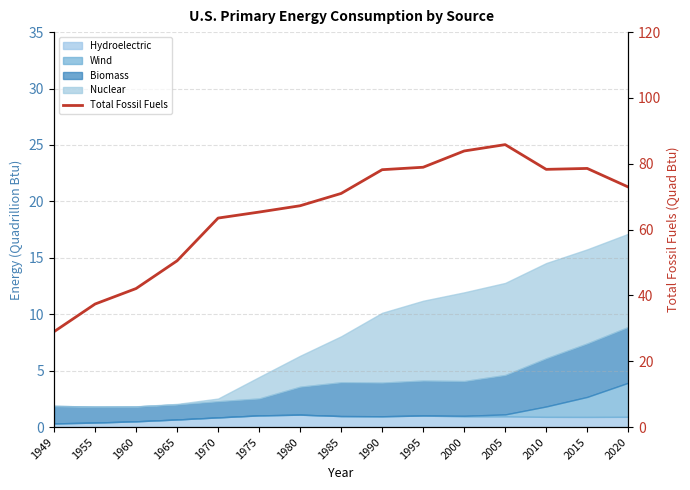

Which label corresponds to the largest value in the chart?

2005